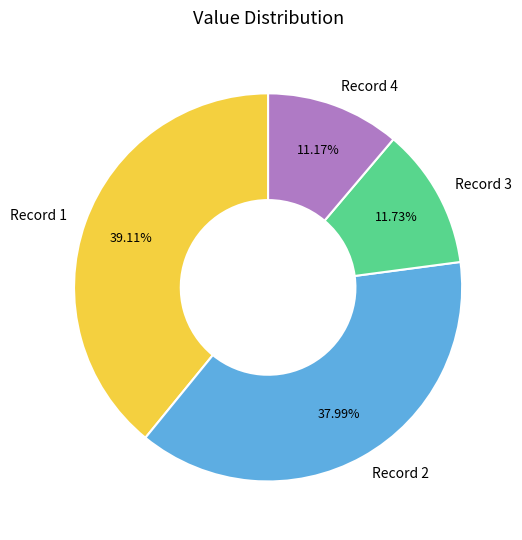

Does Record 4 account for over 50% of the chart?

No